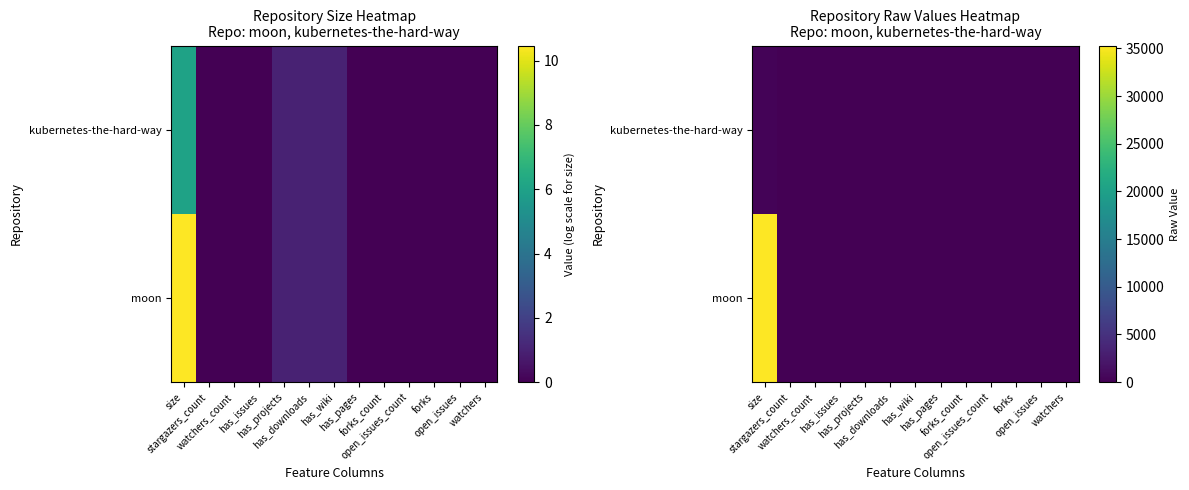

Between has_wiki and has_projects, which is larger?

has_wiki